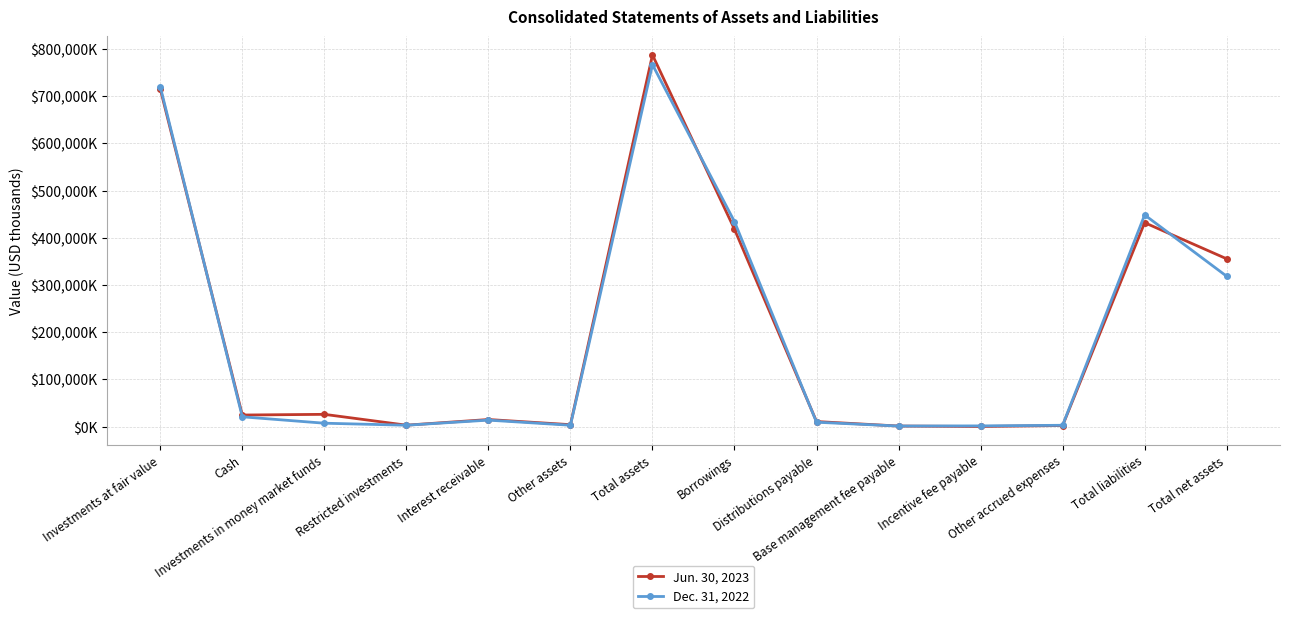

What is the label of the 2nd point from the left?

Cash